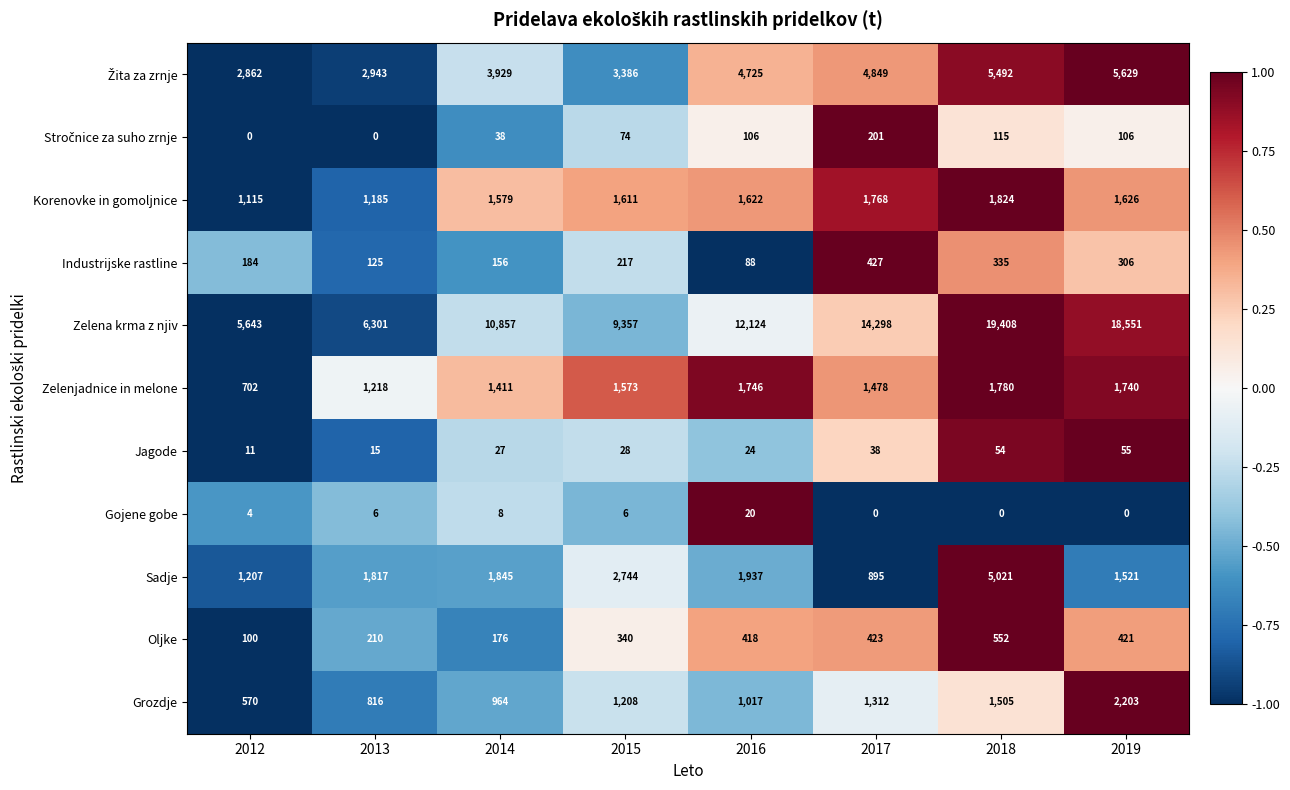

Read the Industrijske rastline value at 2014, to the nearest 10.

160